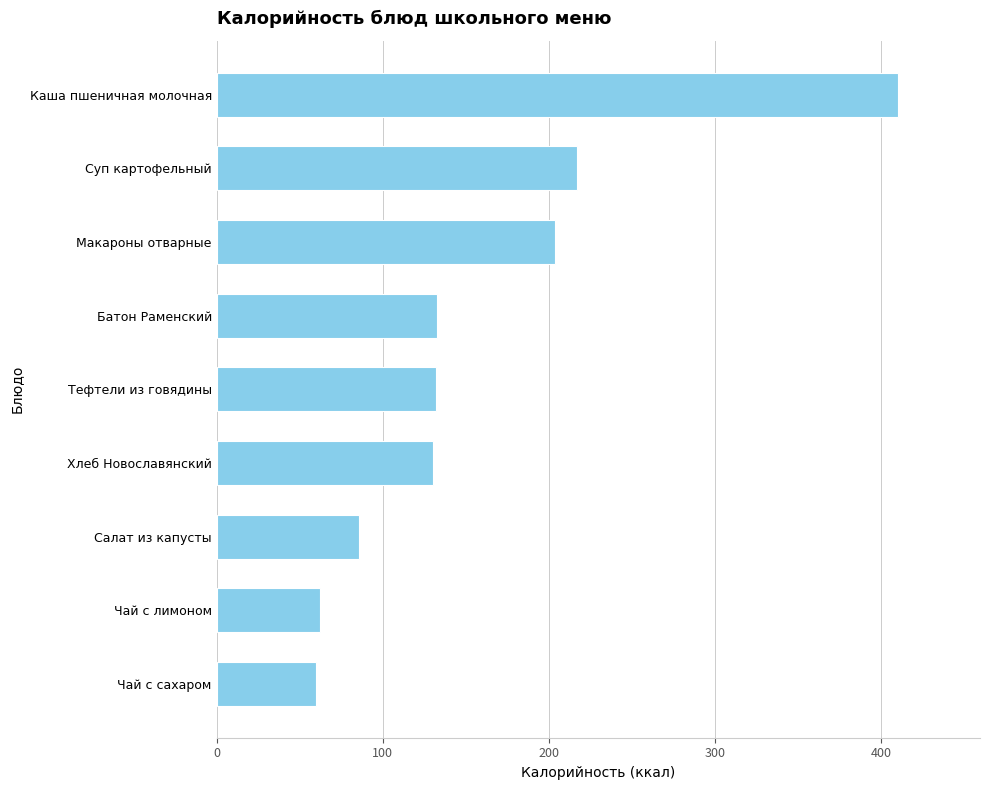

At which label is the value closest to 235?

Суп картофельный